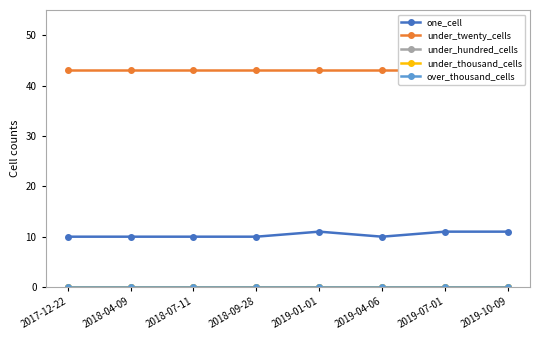

Is the value of under_hundred_cells at 2018-04-09 greater than the value of one_cell at 2018-09-28?

No